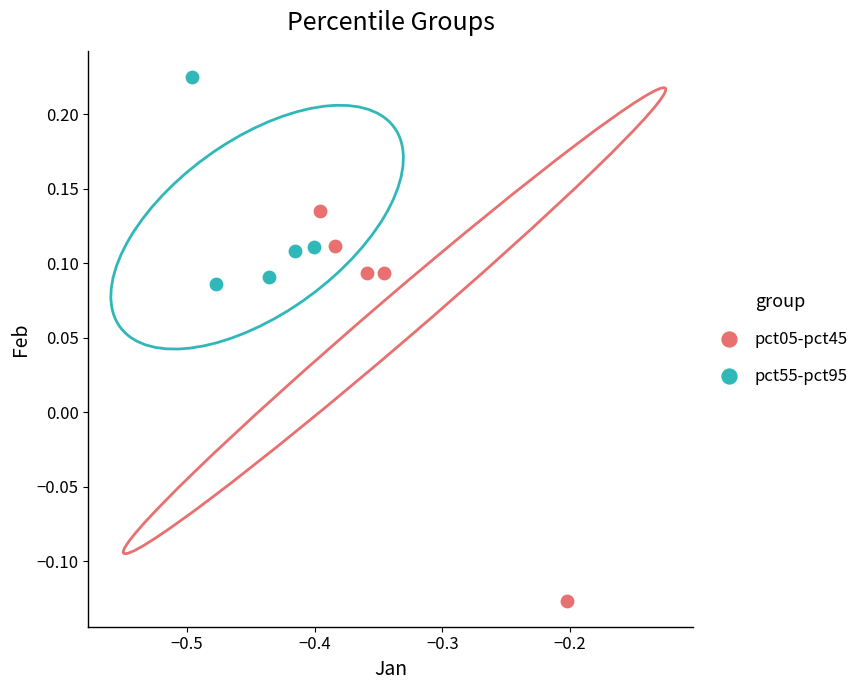

Which series reaches the minimum Y coordinate?

pct05-pct45